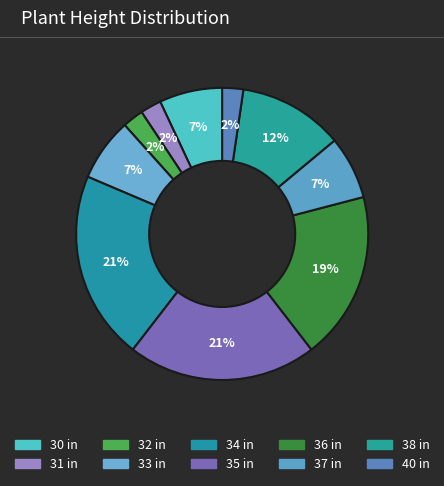

What is the change in value from 30 in to 31 in?

-2